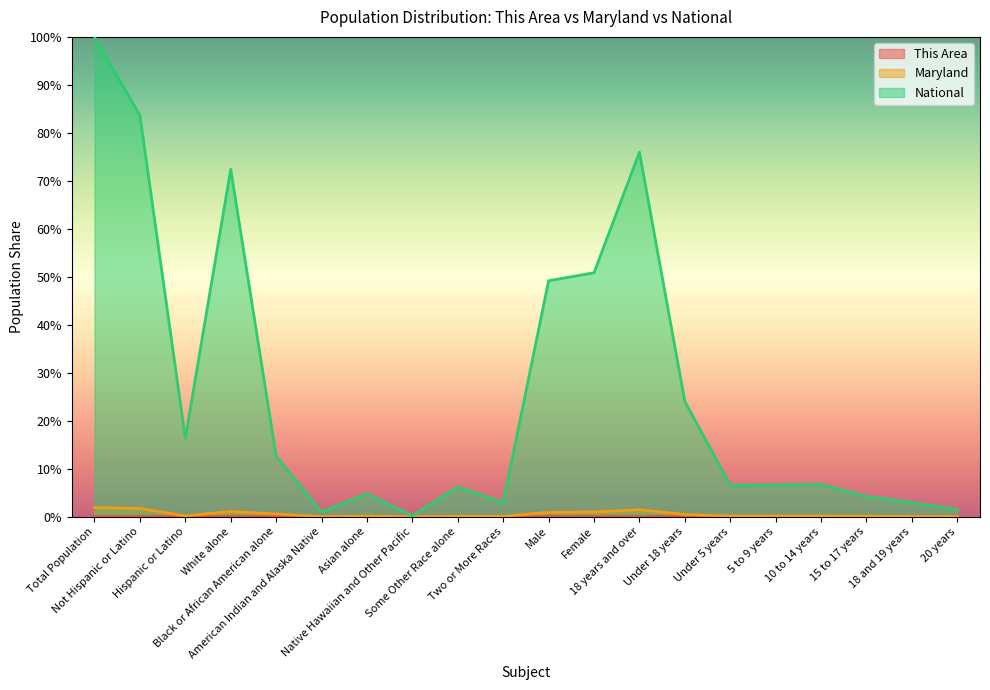

Rank the series by their maximum value, from highest to lowest.

National, Maryland, This Area